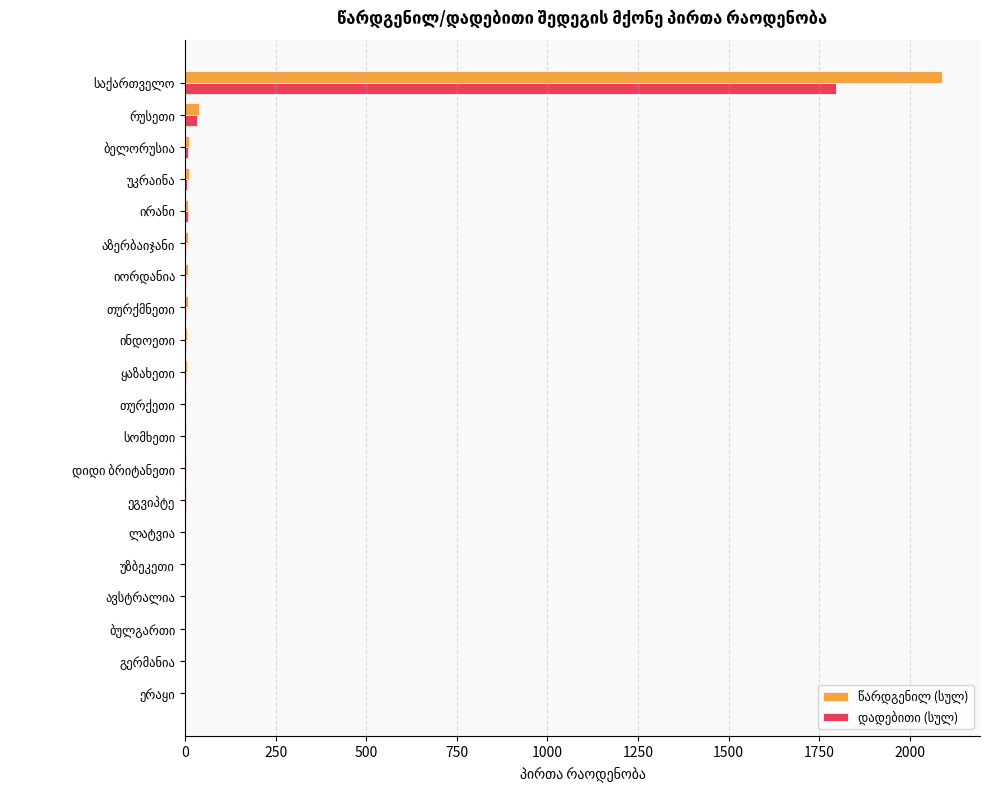

What is the maximum value shown in the chart?

2089